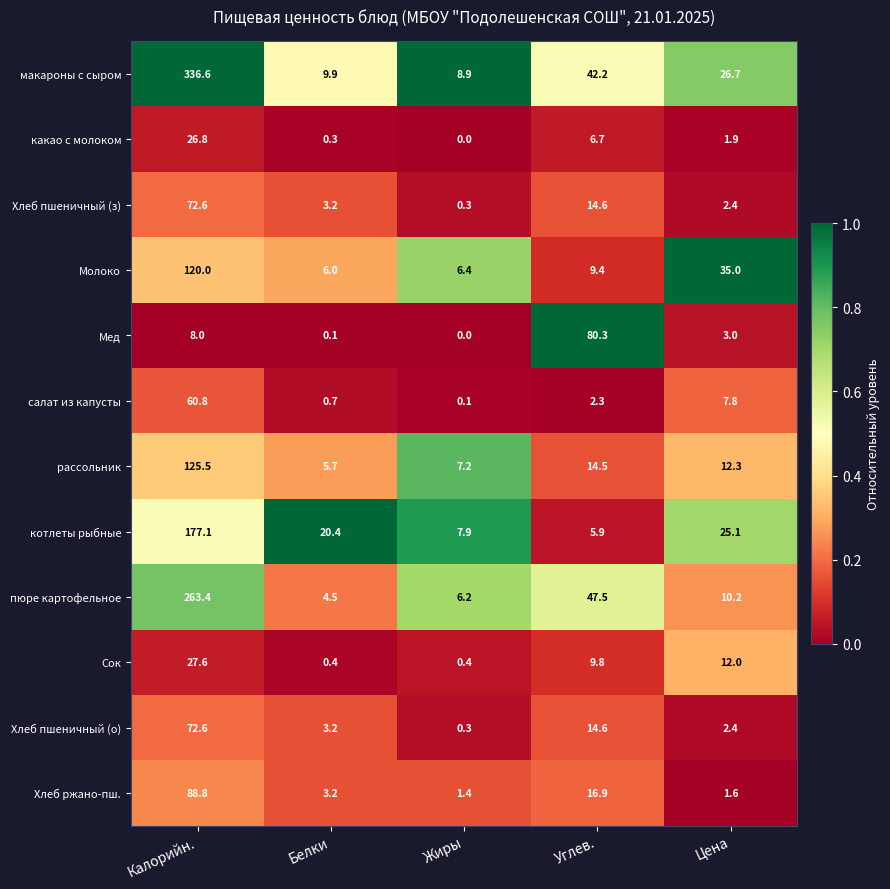

Which series has the widest spread of values?

макароны с сыром